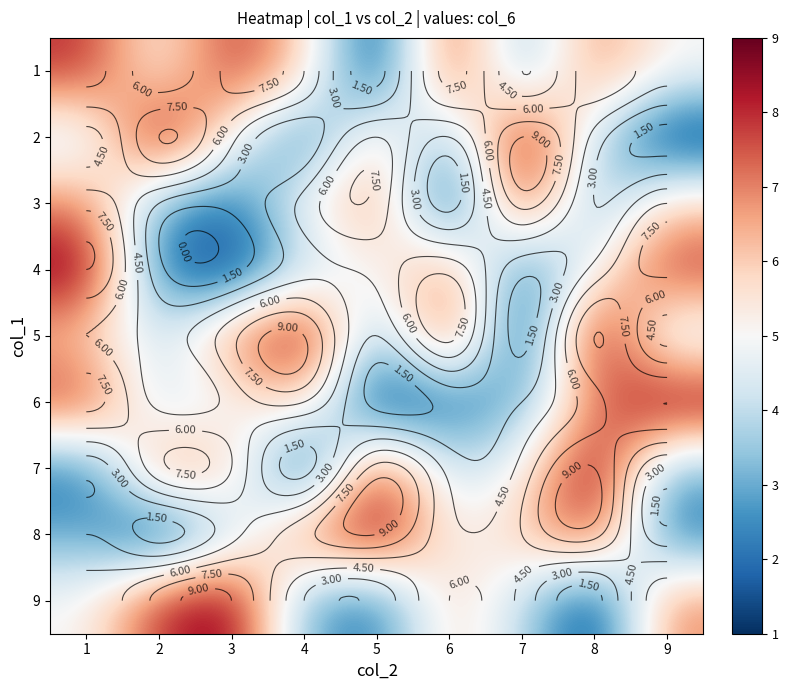

Count the number of data series in this chart.

9